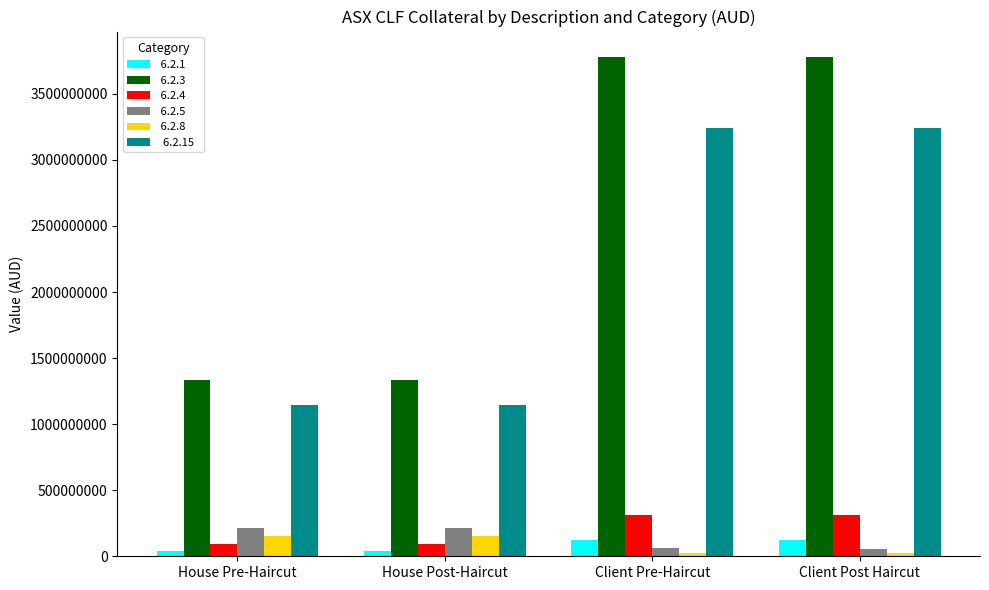

What is the greatest value displayed?

3782644104